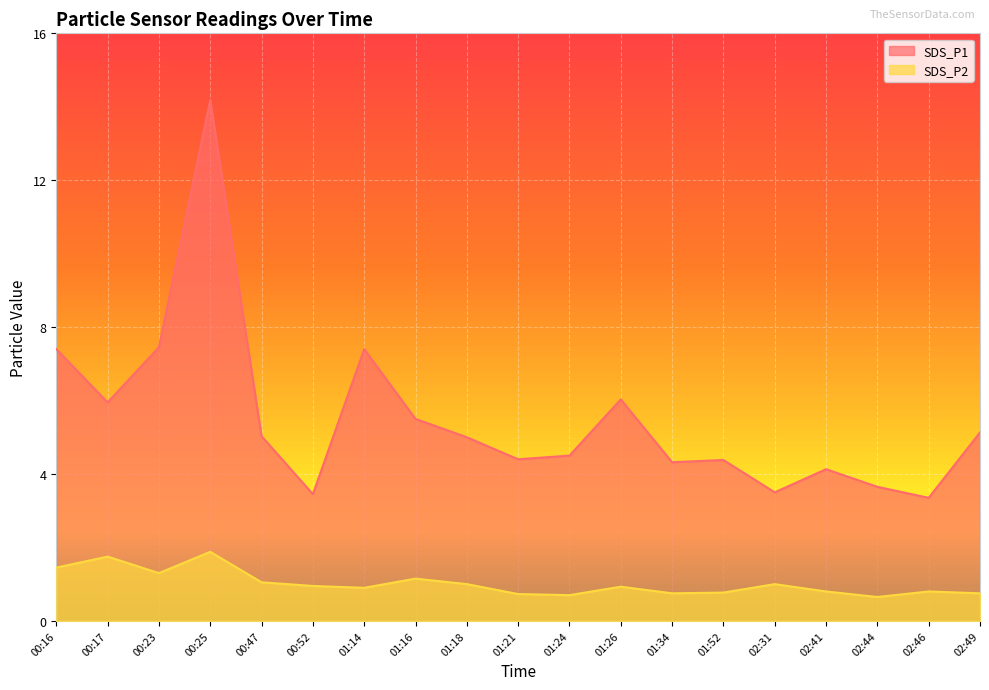

Which series changed the most between 00:17 and 01:21?

SDS_P1